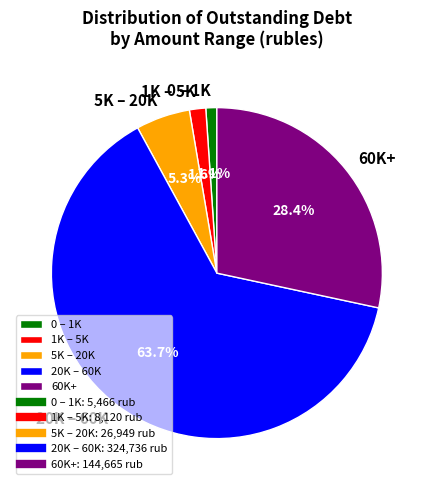

How many segments does this pie chart have?

5